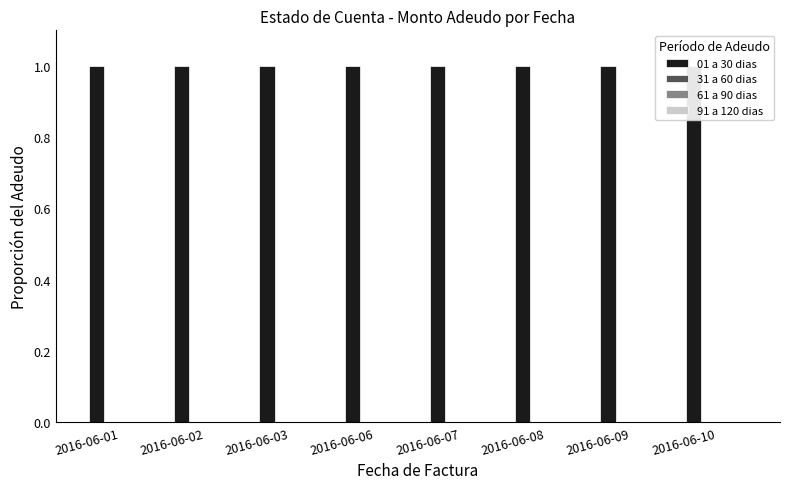

What is the maximum value shown in the chart?

1